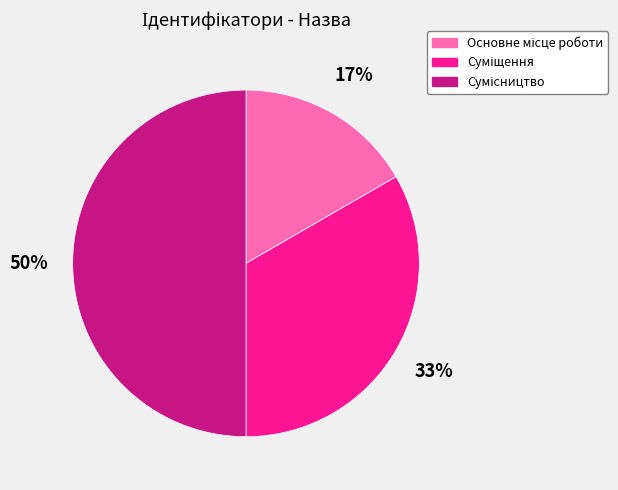

How many slices are in this pie chart?

3